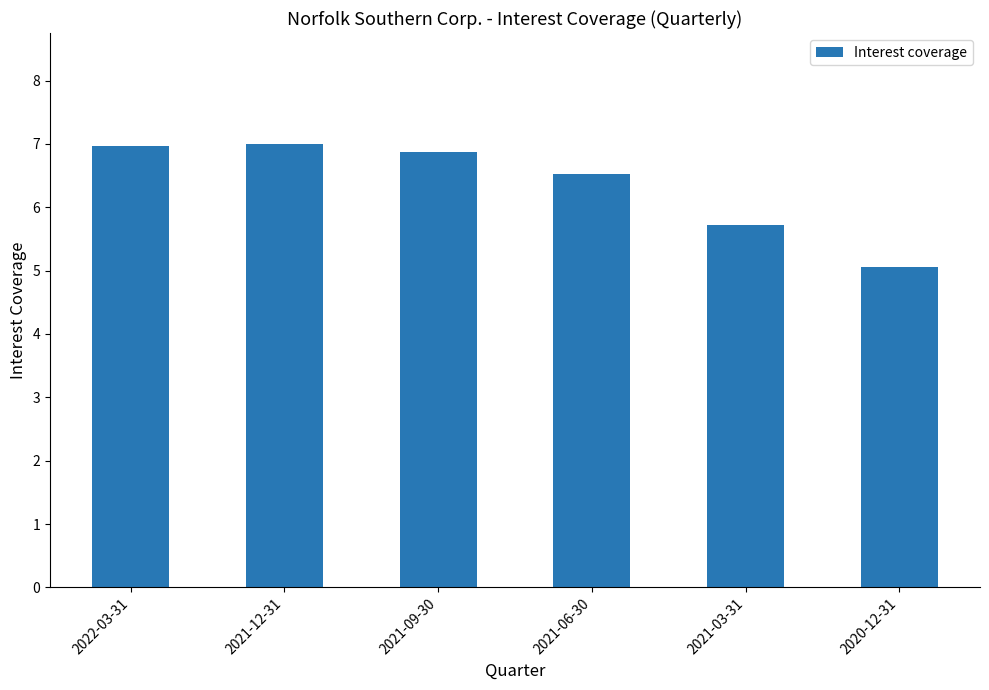

Which category has the lowest value across all series?

2020-12-31